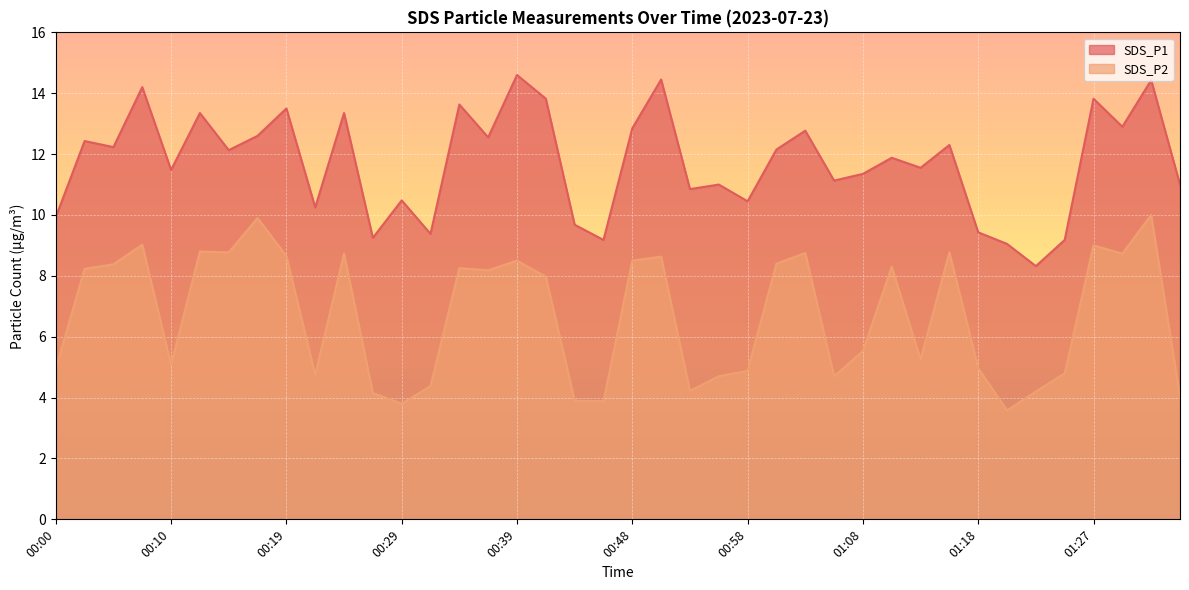

What is the sum of the SDS_P2 values at 00:26 and 01:01?

12.6